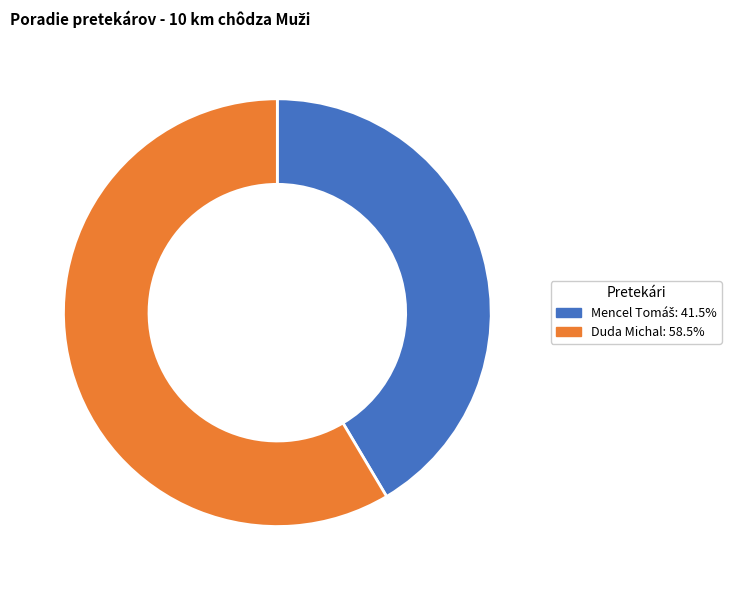

Does Duda Michal: 58.5% account for over 50% of the chart?

Yes